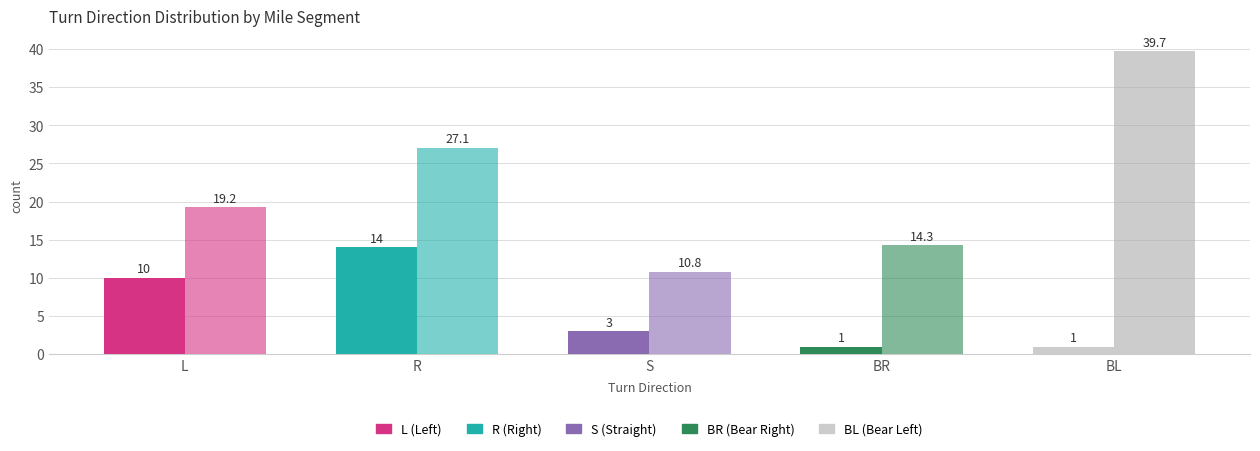

Are the bars horizontal?

No